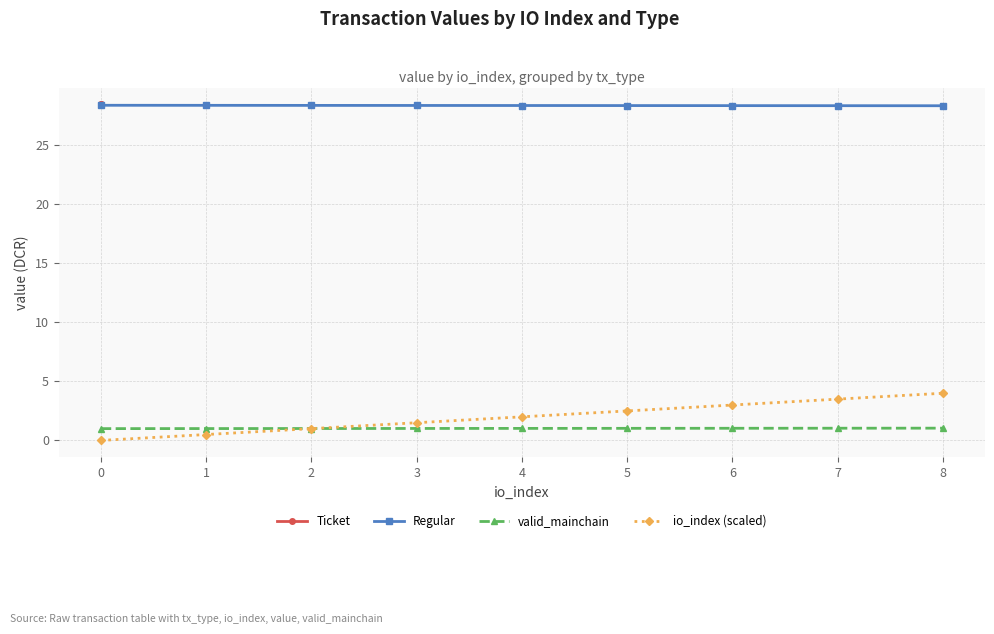

How many data points does each series have?

9